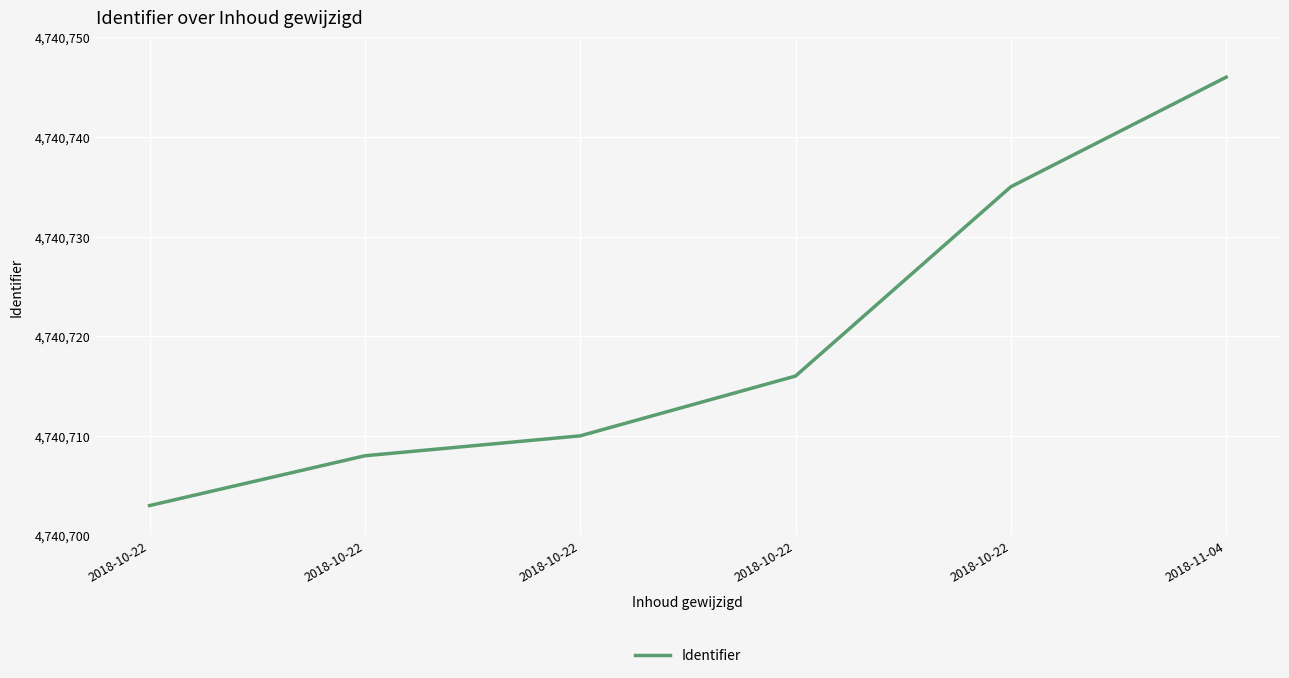

How many values are below 4740716?

3